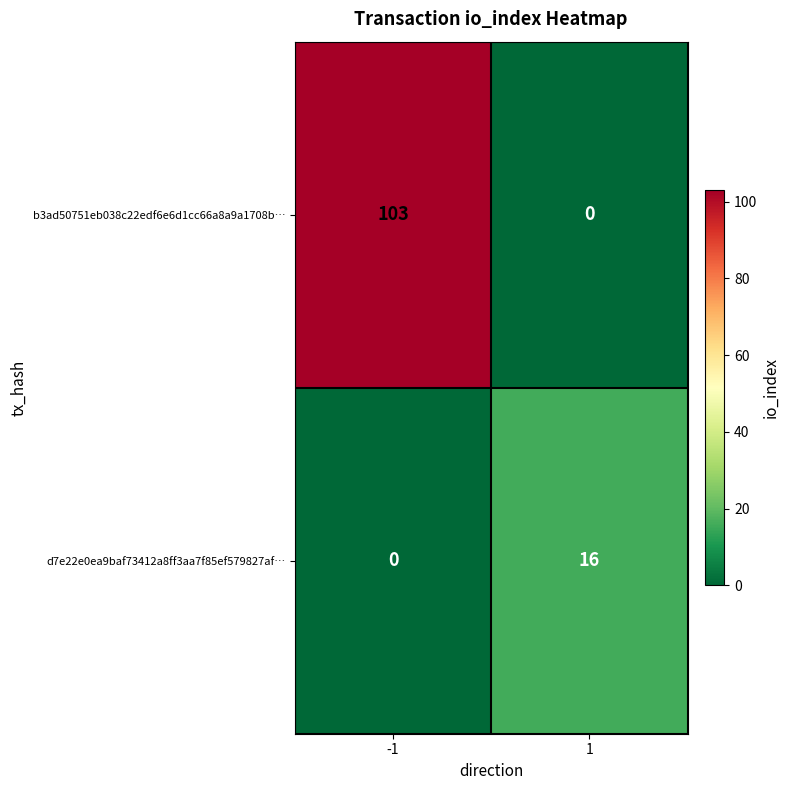

True or false: b3ad50751eb038c22edf6e6d1cc66a8a9a1708b… has a value of 103 at -1.

True